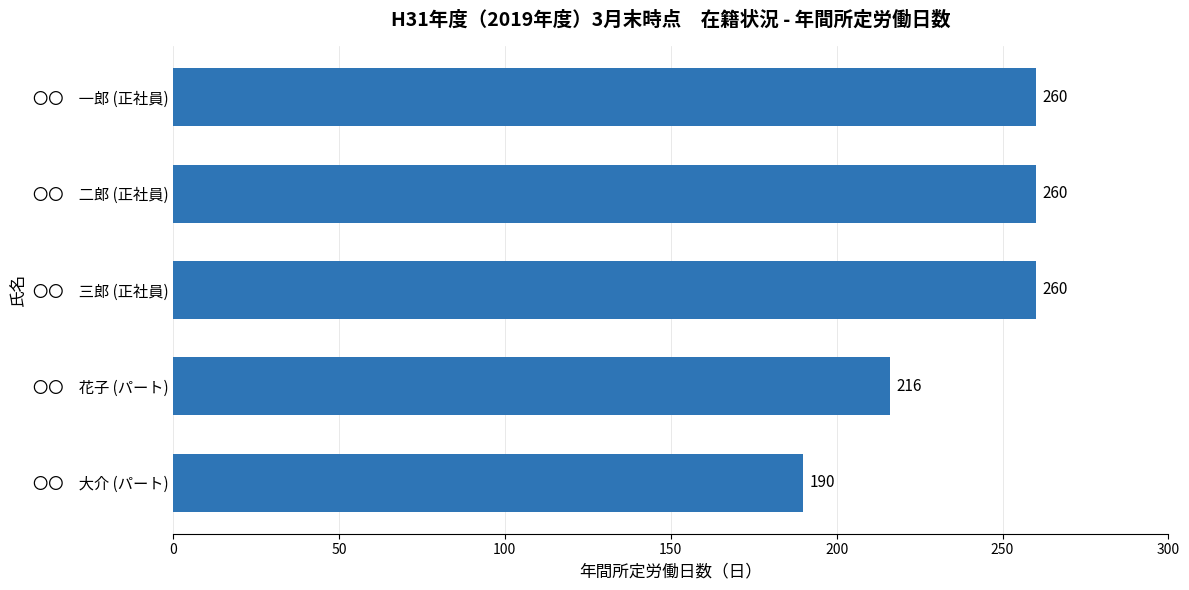

What position from the top is 〇〇　一郎 (正社員)?

1